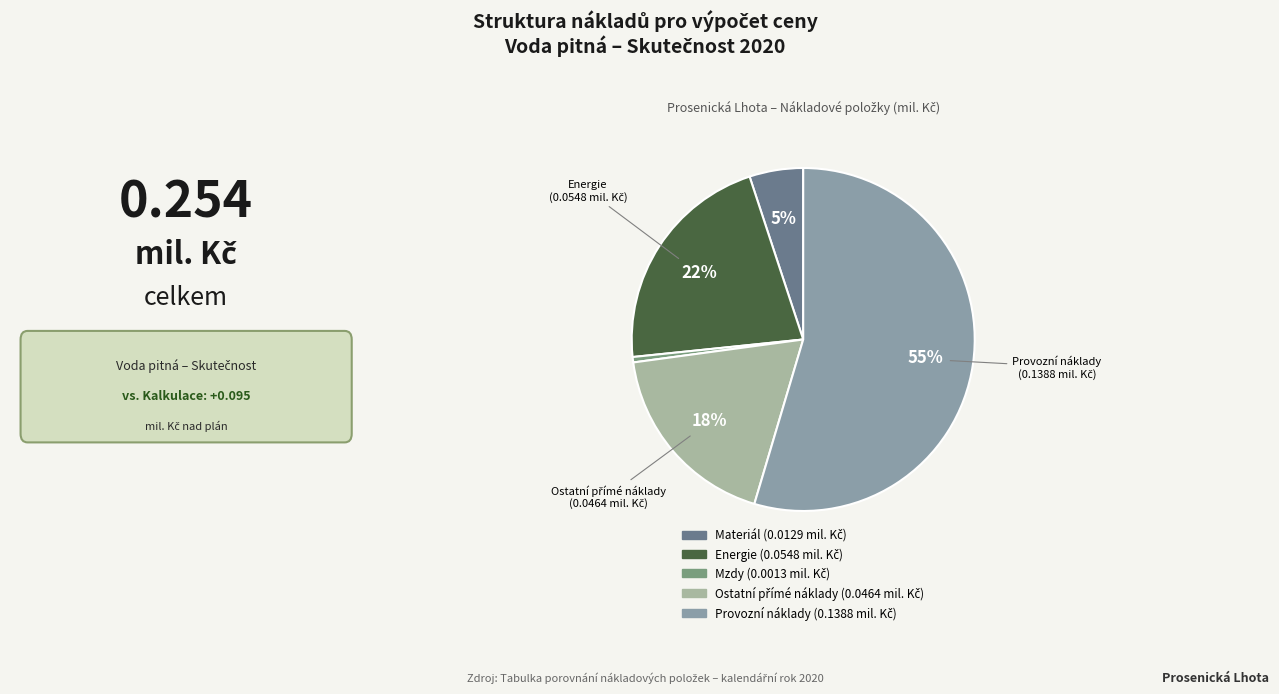

Count the number of slices in the pie.

5